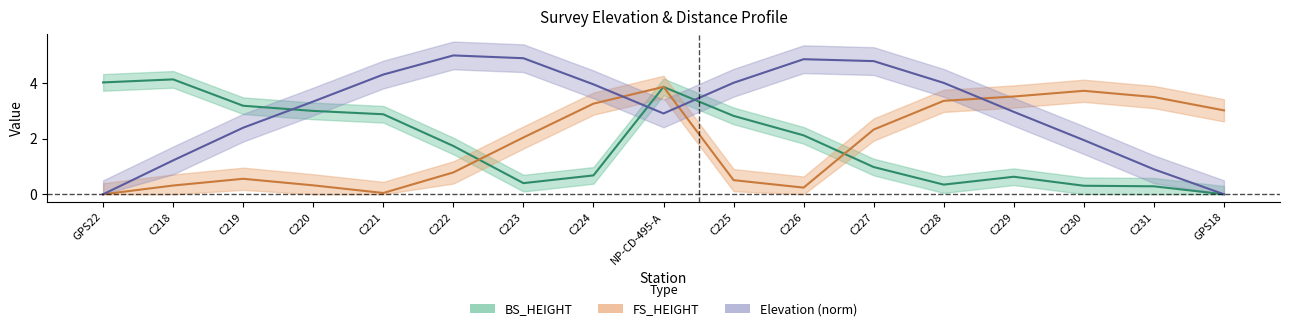

What position from the left is C223?

7